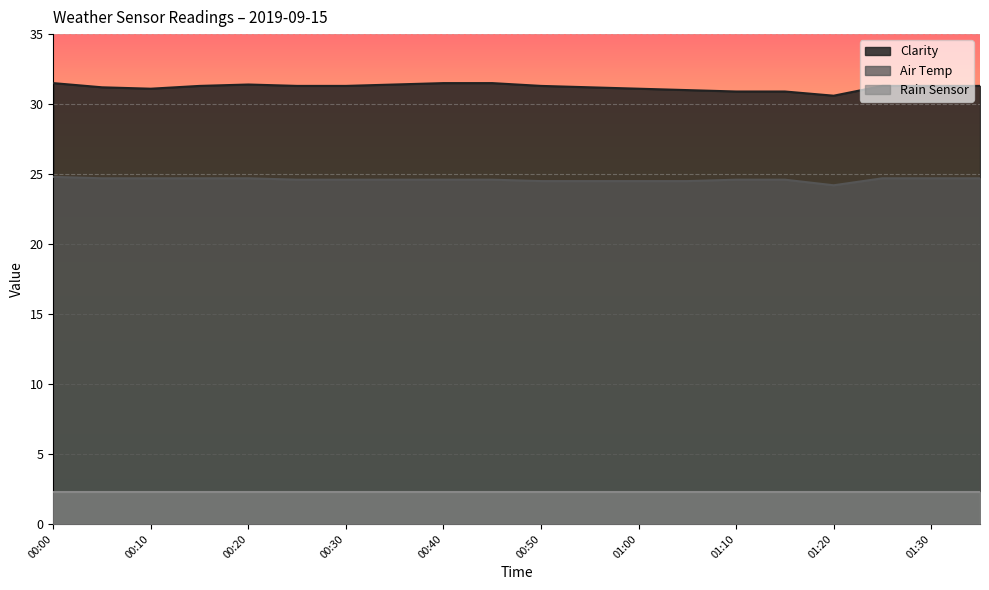

True or false: Clarity and Air Temp intersect in this chart.

False